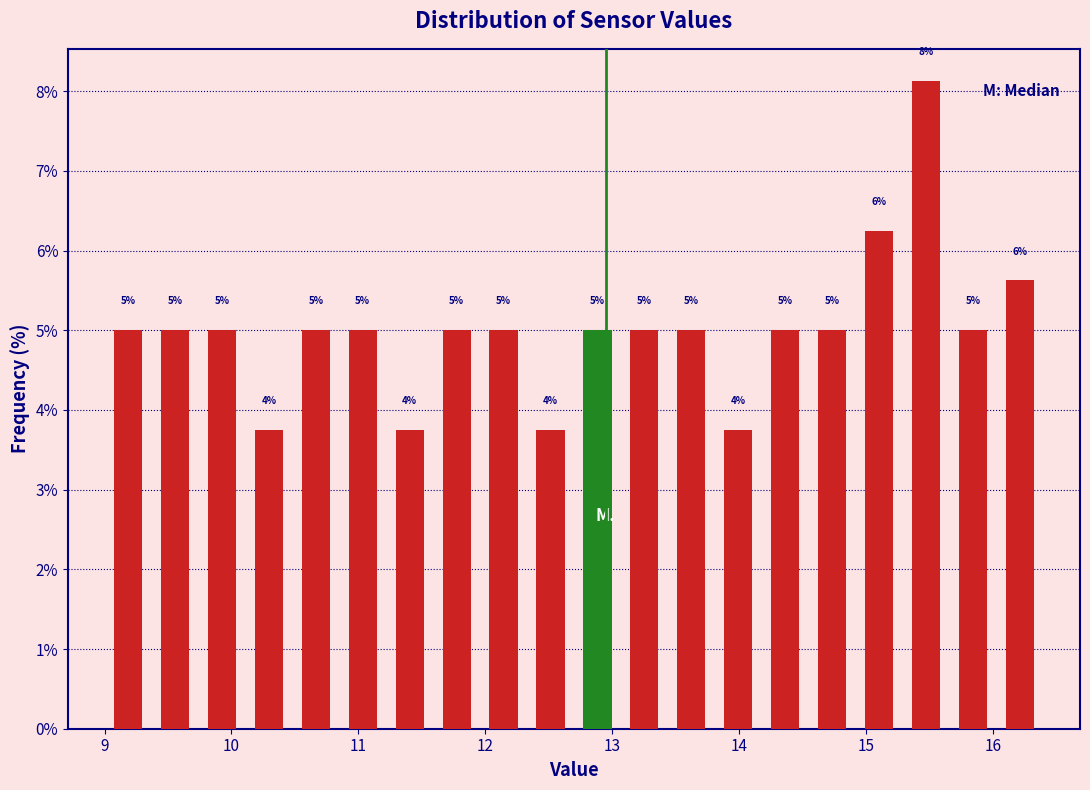

Around what value on the x-axis is the tallest bar? Give the approximate position of its centre, as read against the axis.

15.5